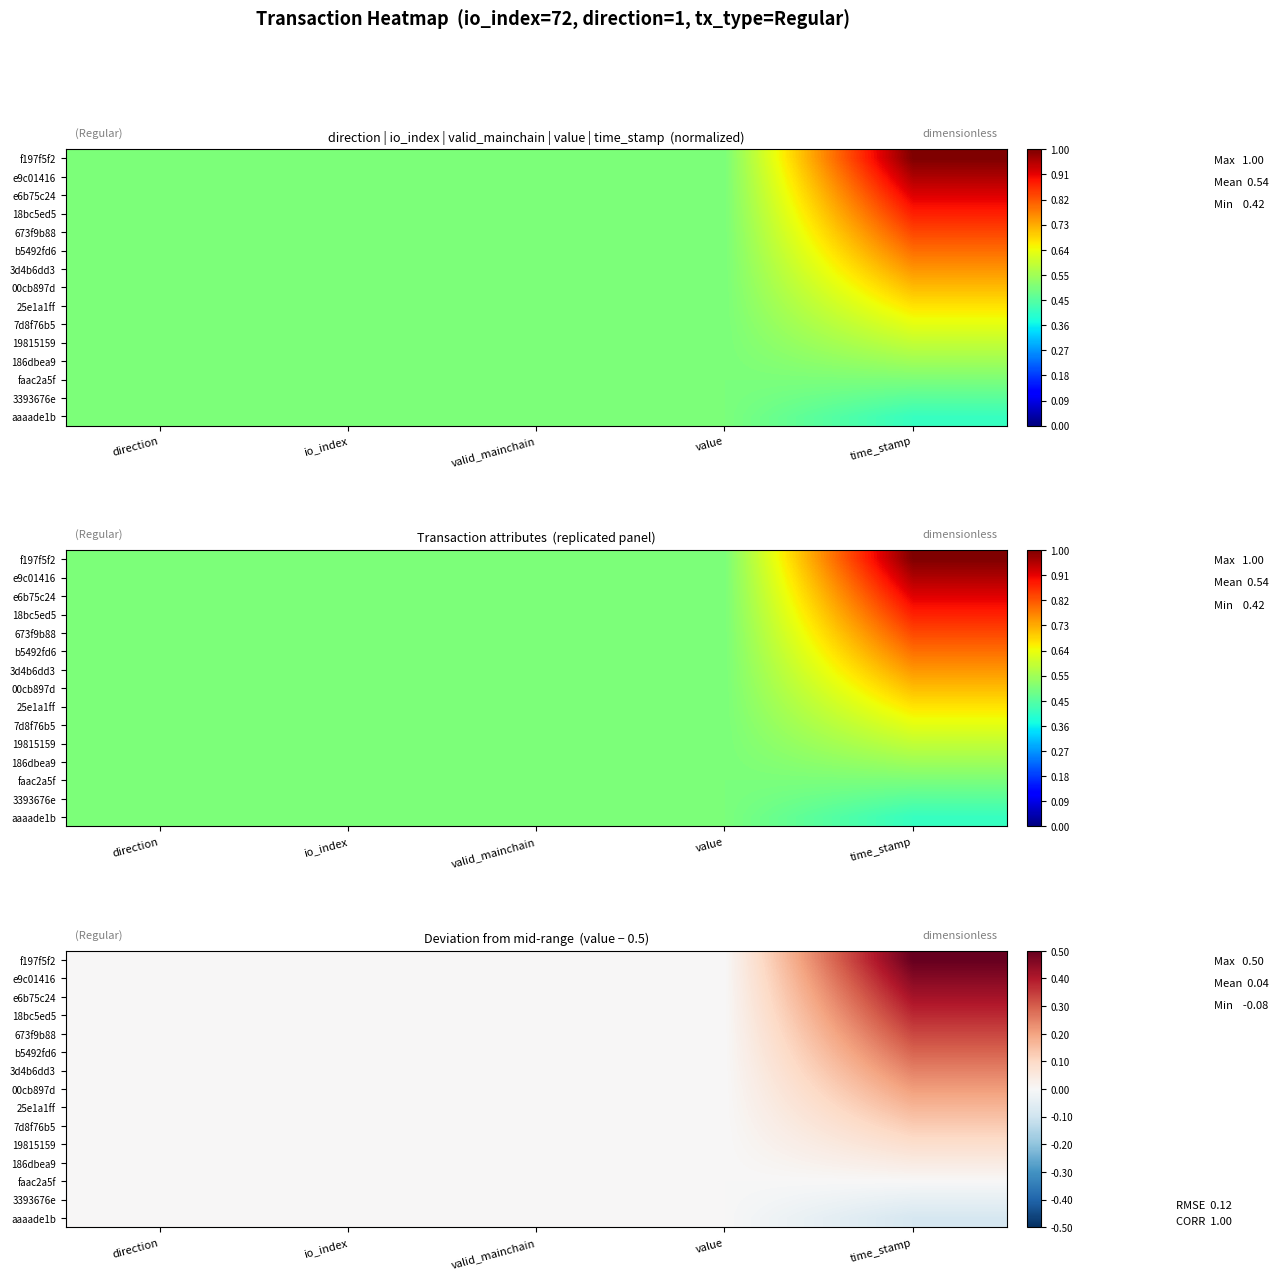

List the labels in order of 19815159 value, largest first.

time_stamp, direction, io_index, valid_mainchain, value